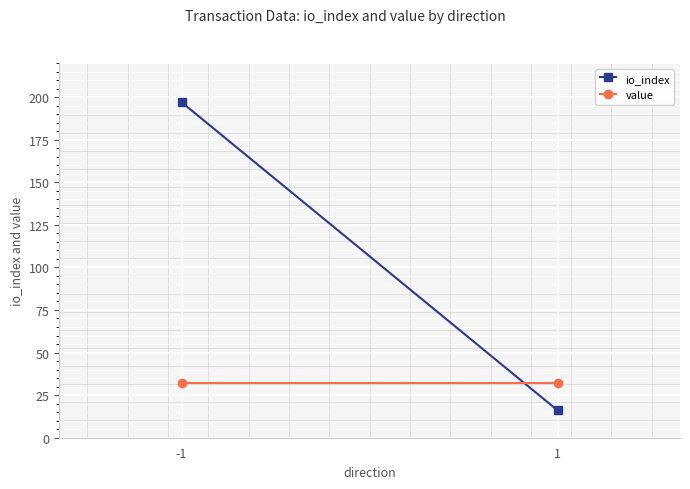

Which series changed the most between -1 and 1?

io_index